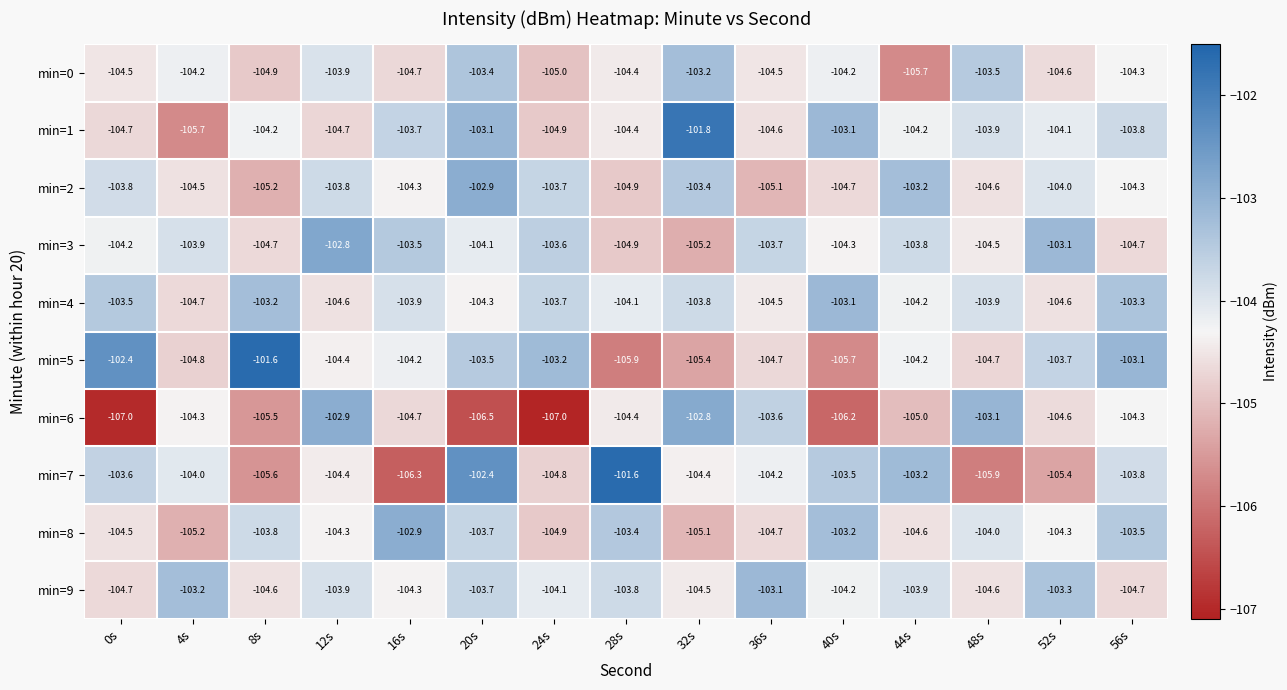

True or false: min=6 has a value of -104.7 at 16s.

True